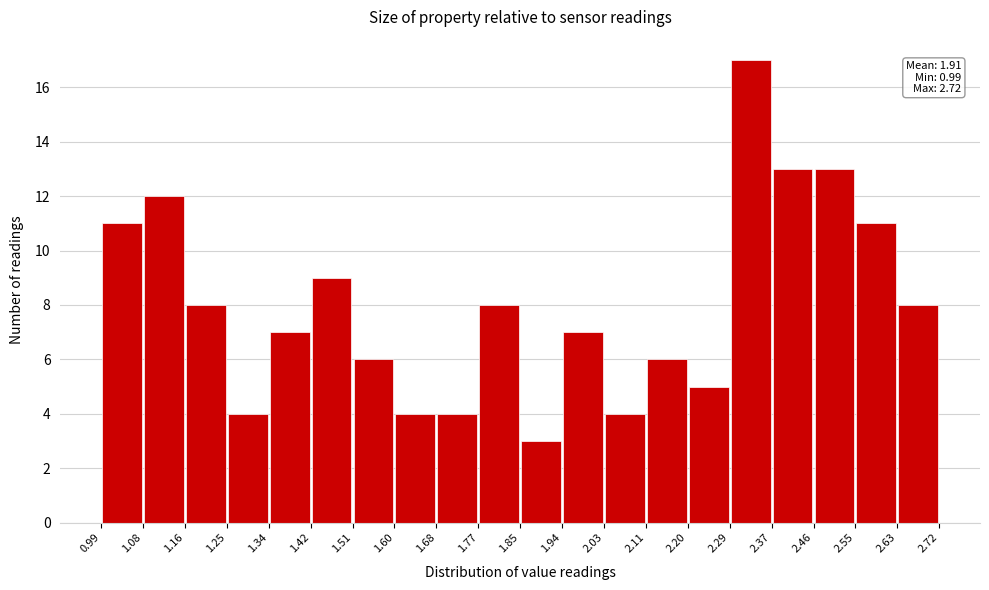

Over which range of the x-axis is the bar tallest?

2.29 to 2.37